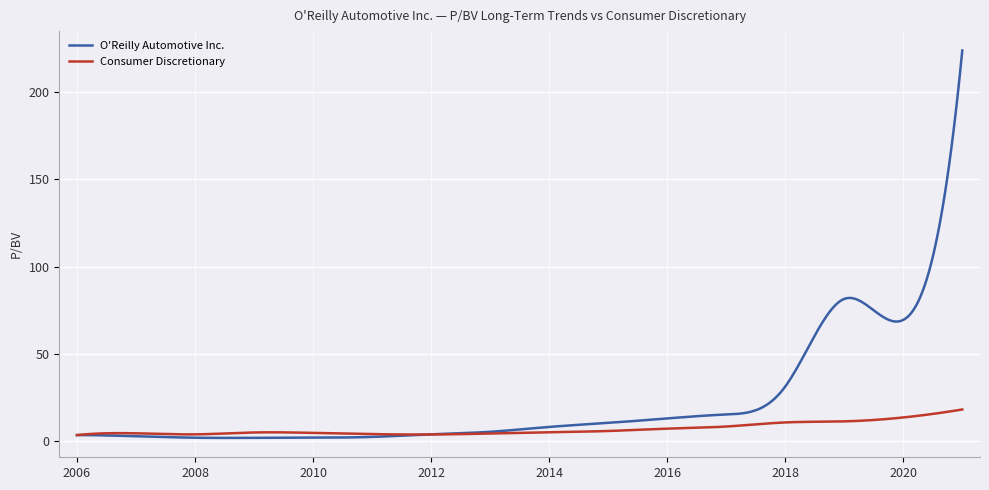

Which series has the largest total across all categories?

O'Reilly Automotive Inc.